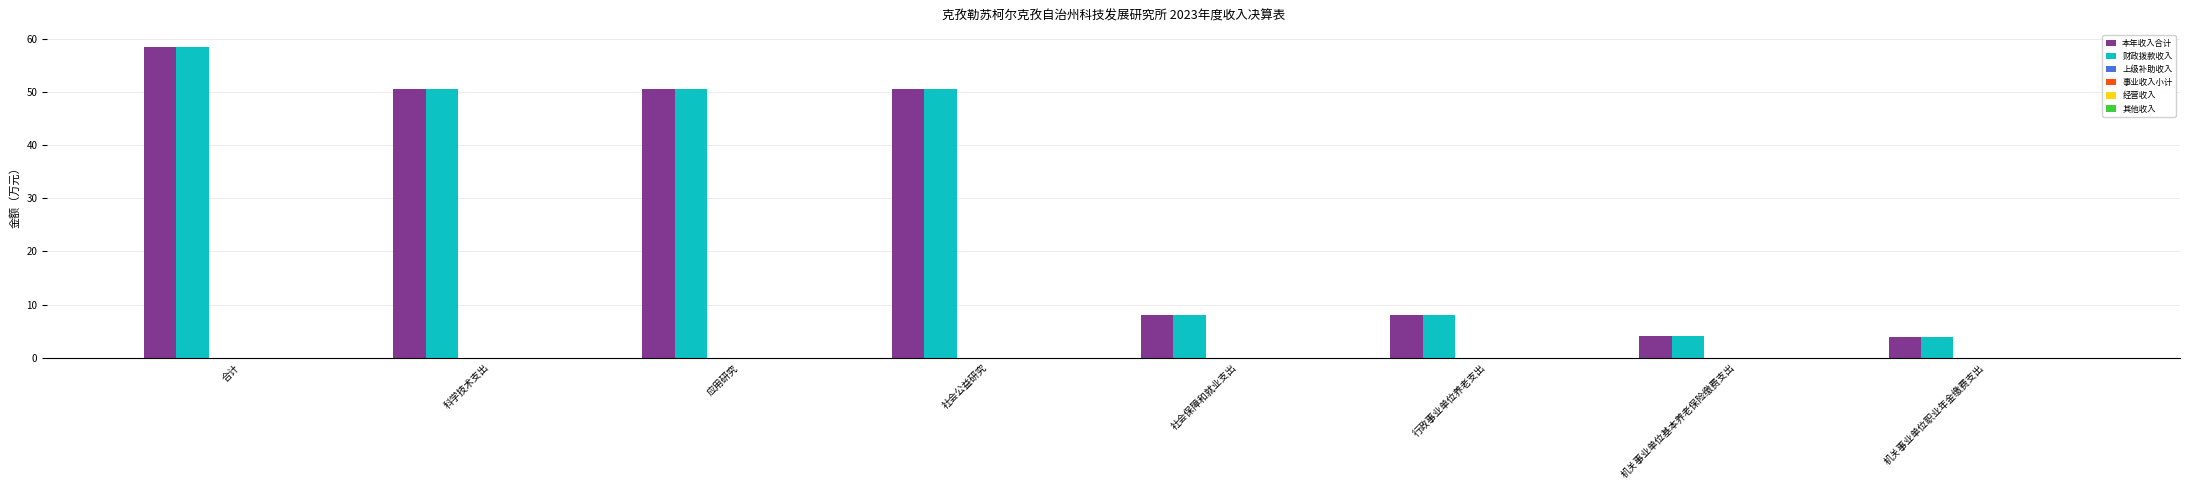

What is the difference between the maximum and minimum values in the 本年收入合计 series?

54.7